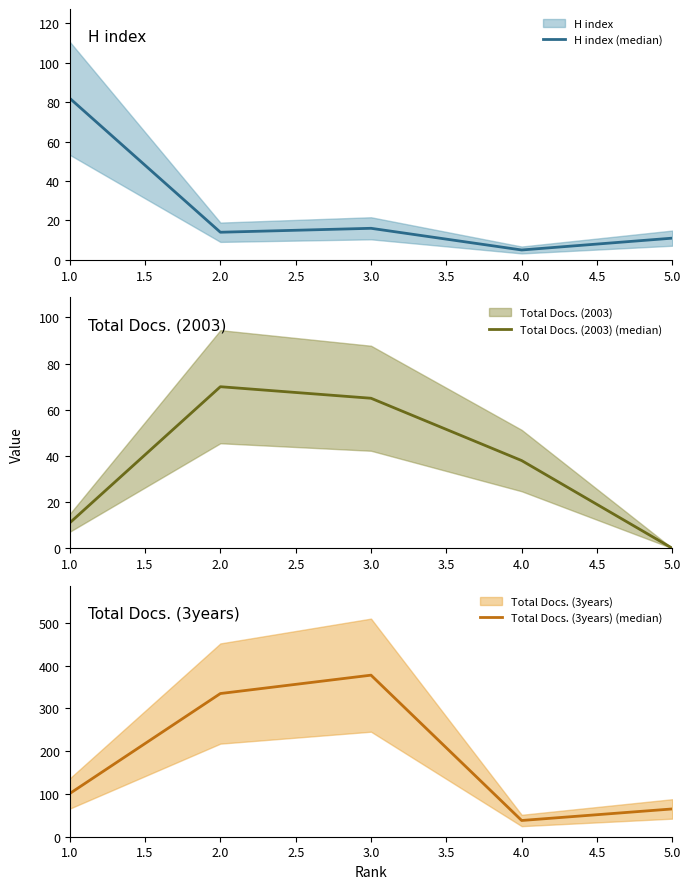

True or false: Total Docs. (2003) (median) and Total Docs. (3years) (median) intersect in this chart.

False